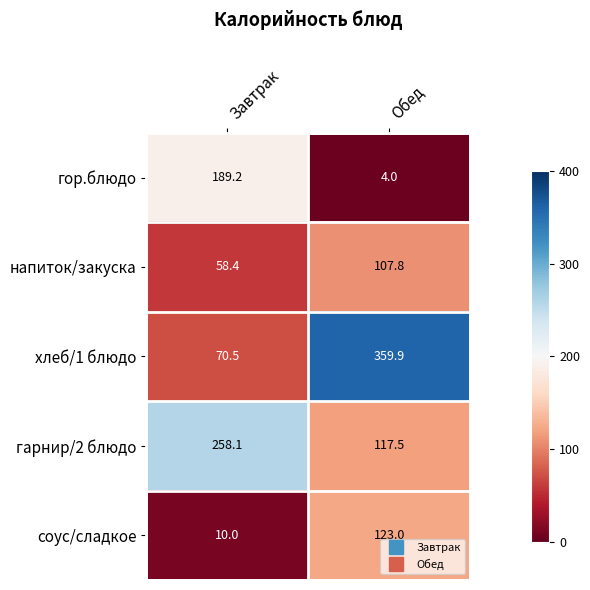

Which series changed the most between Завтрак and Обед?

хлеб/1 блюдо